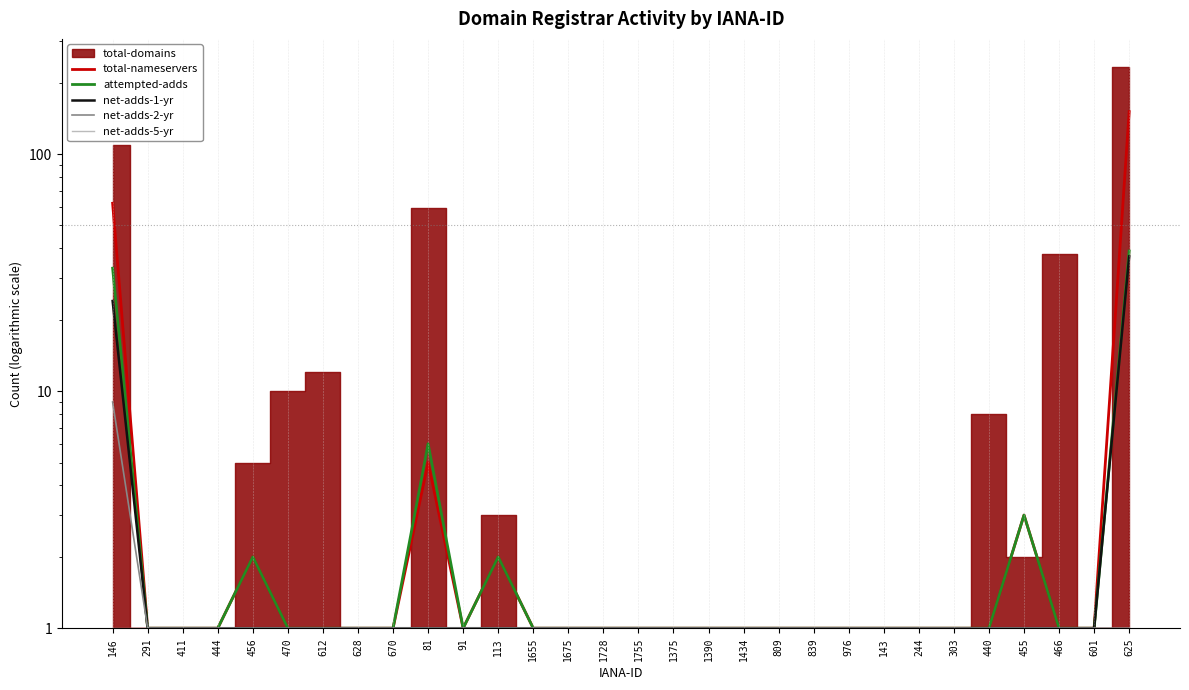

What is the minimum value shown in the chart?

1